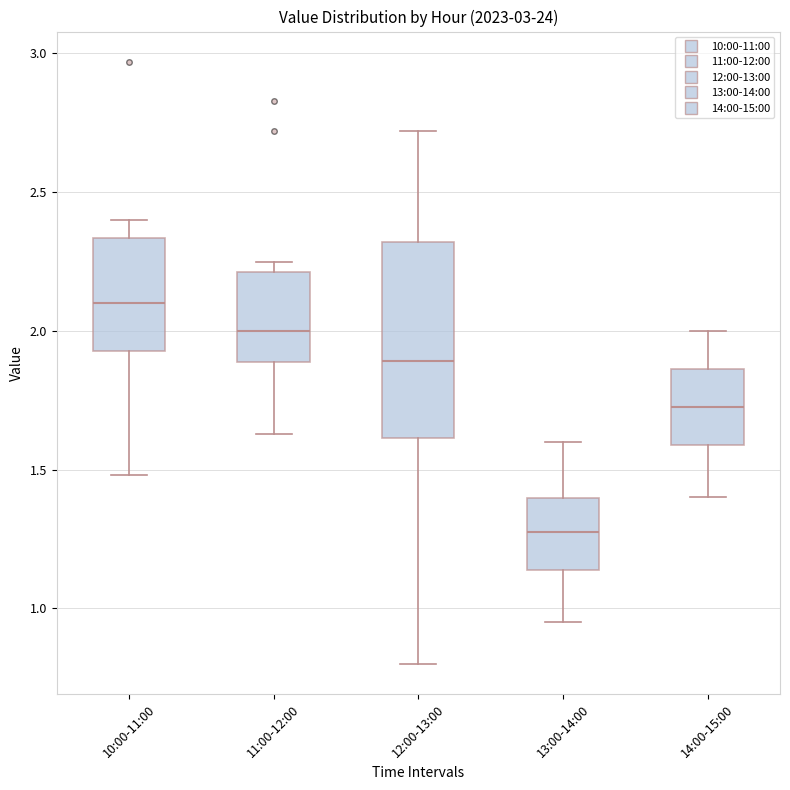

Which box has the lowest median line?

13:00-14:00